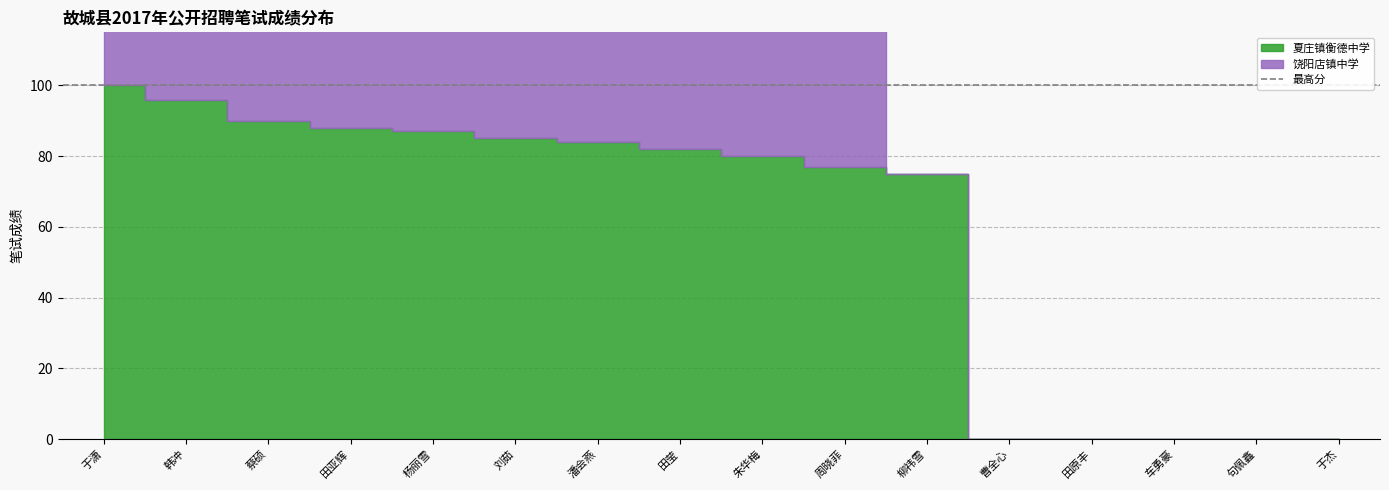

Reading left to right, transcribe all the data shown in this chart.

夏庄镇衡德中学: 100	96	90	88	87	85	84	82	80	77	75	0	0	0	0	0
饶阳店镇中学: 97	95	94	91	90	90	87	69	55	51	0	0	0	0	0	0